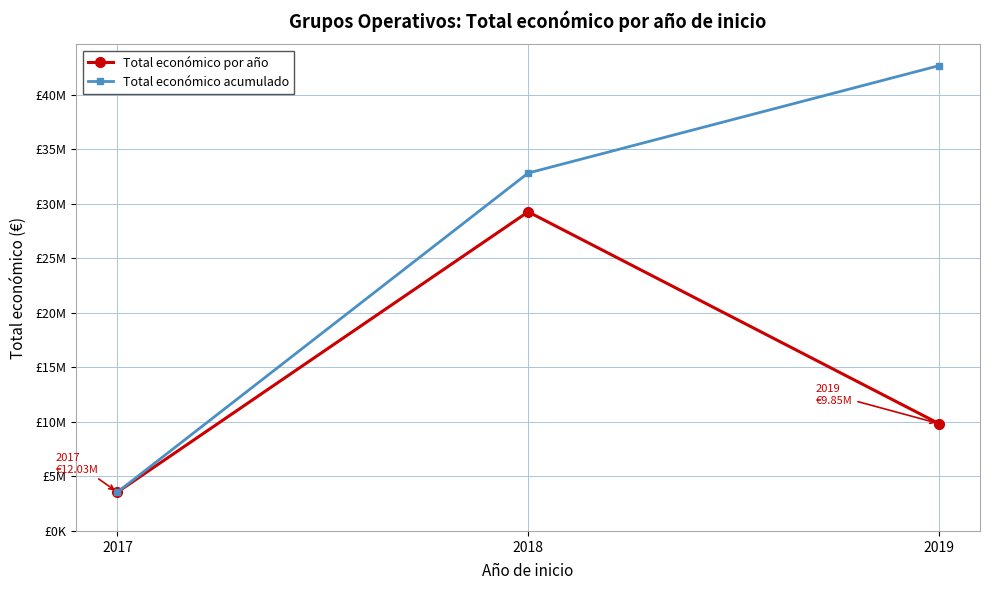

Which series has the largest total across all categories?

Total económico acumulado